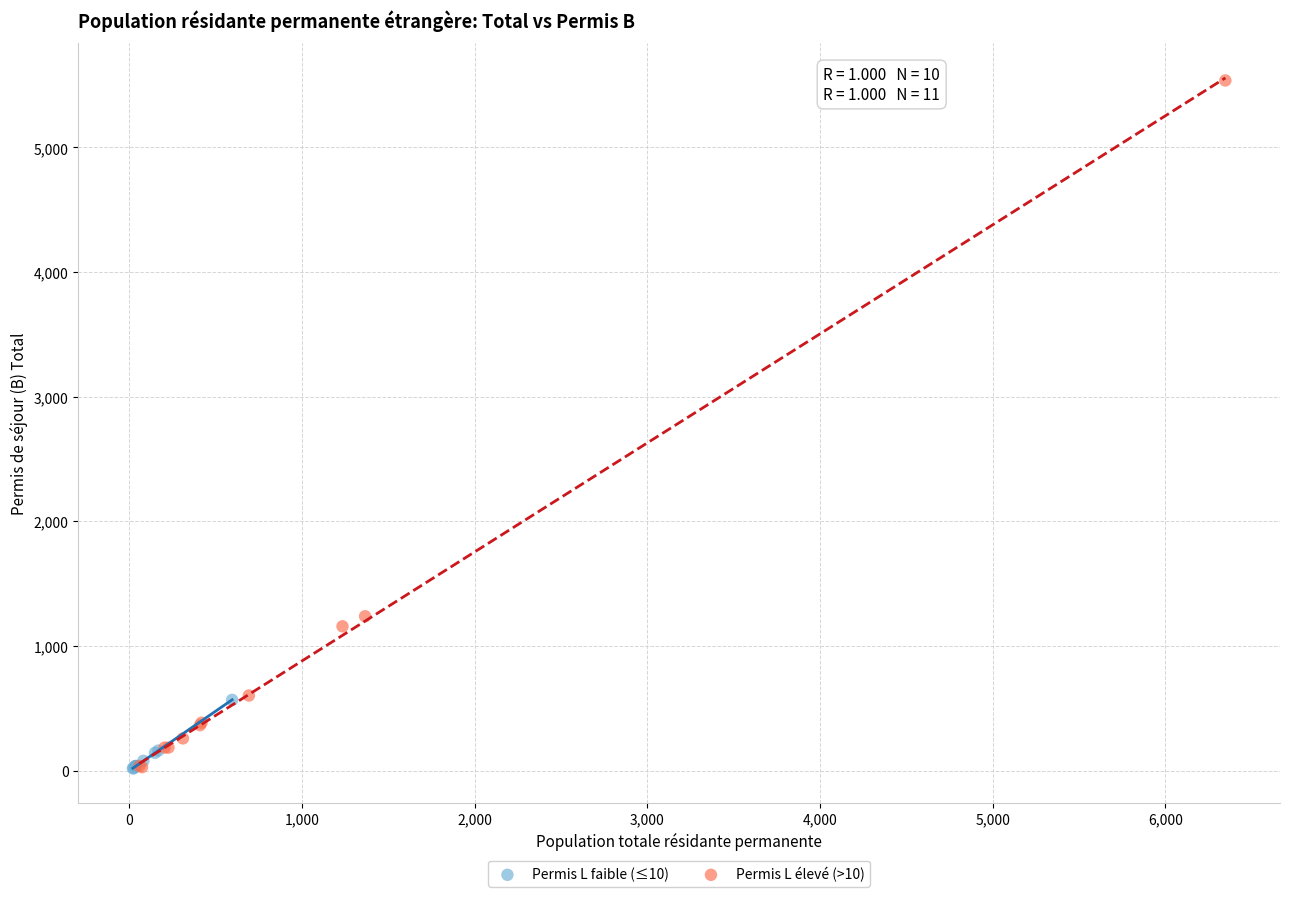

What are all the series names shown in the legend?

Permis L faible (≤10), Permis L élevé (>10)